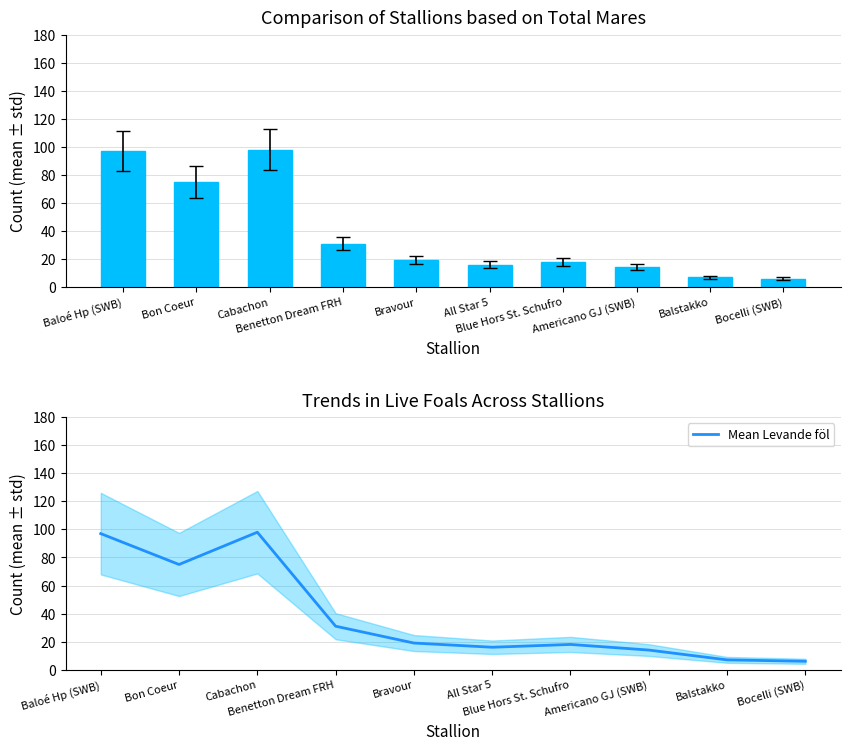

Where does the Mean Levande föl series first go above 19?

Baloé Hp (SWB)